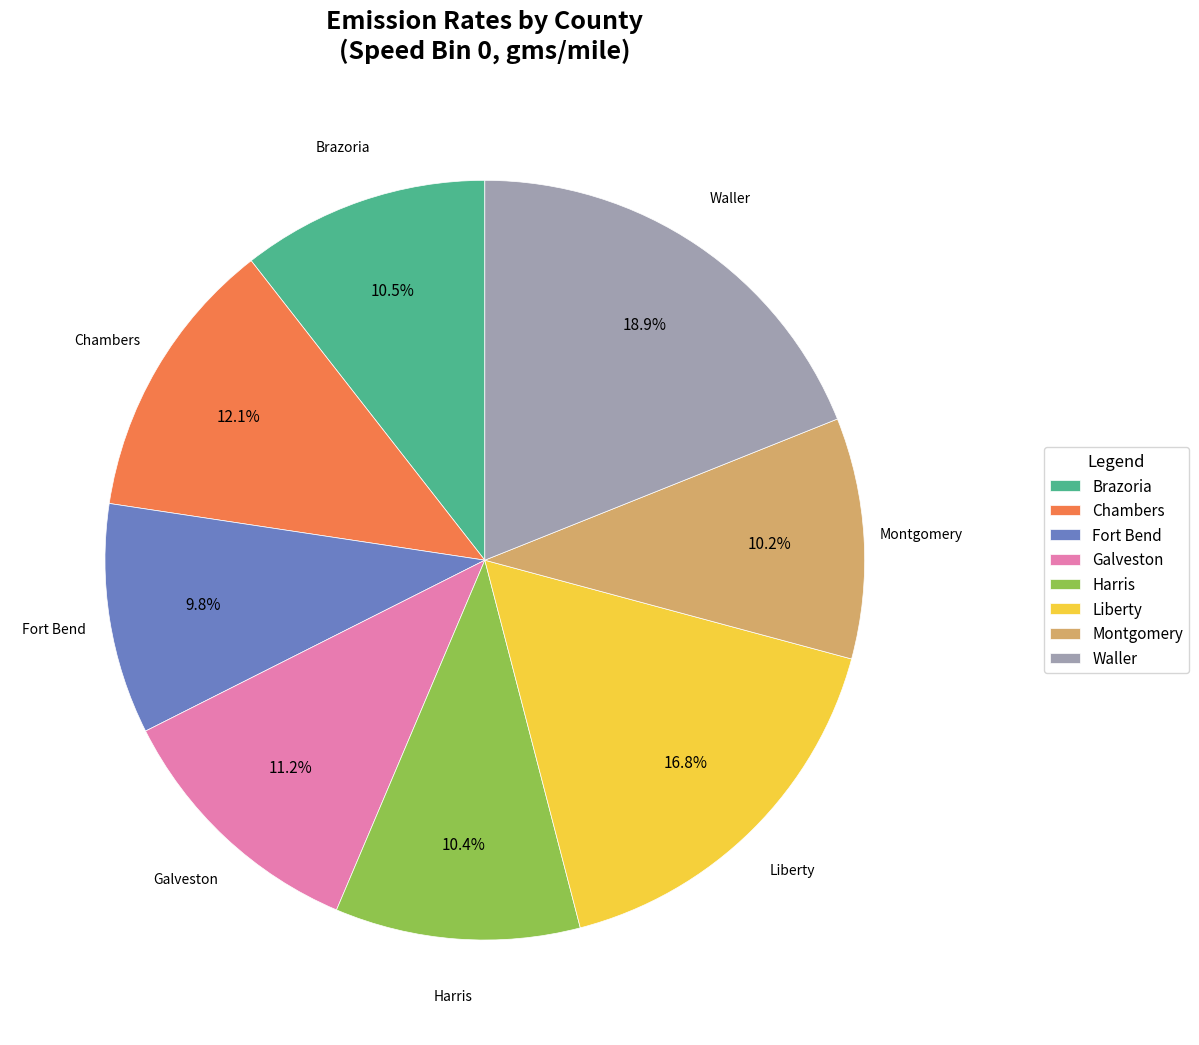

To the nearest percent, what is the difference between the largest and smallest slice percentages?

9%